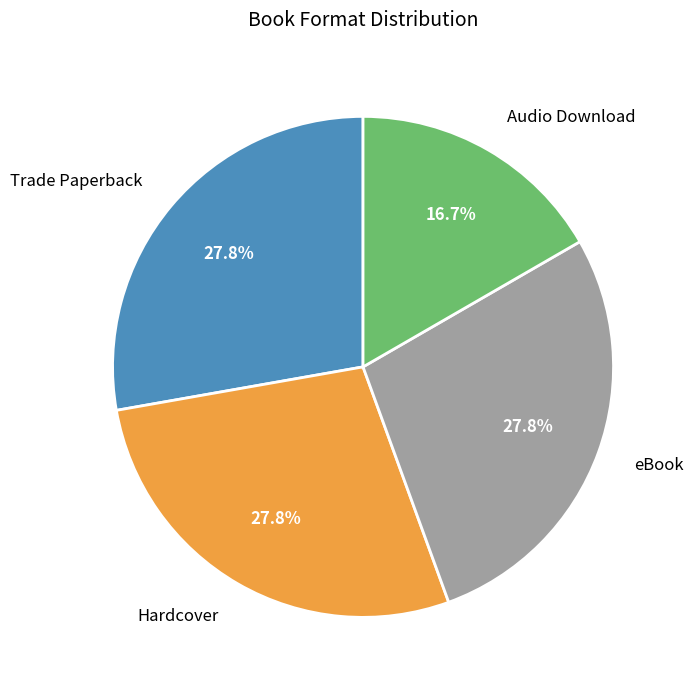

To the nearest percent, what percentage of the pie is Trade Paperback?

28%